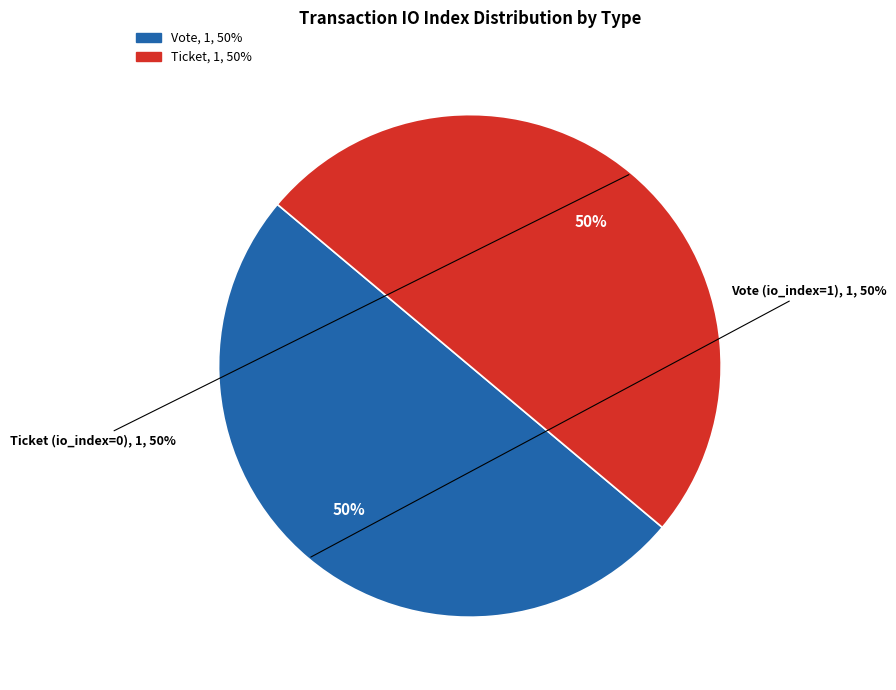

The Vote slice represents 99% of the pie. True or false?

False